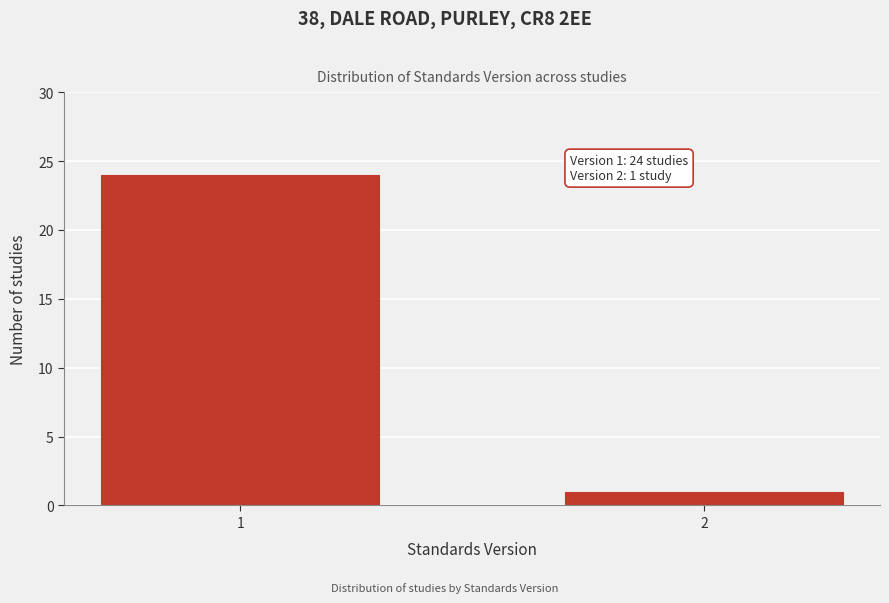

Reading right to left, what are all the values shown in this chart?

1	24